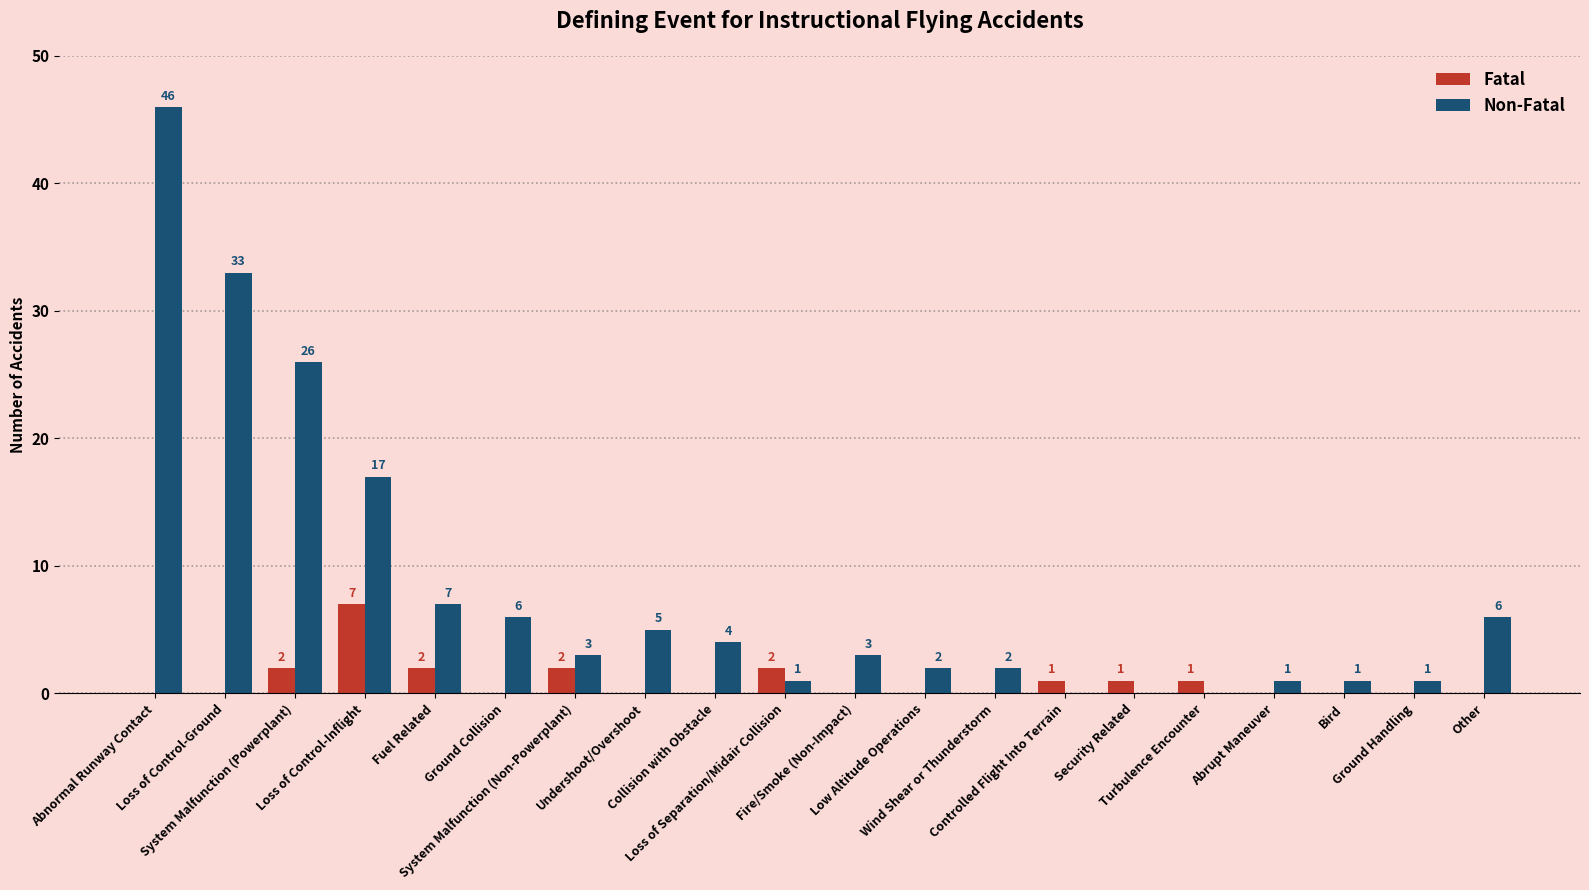

Which series changed the most between Loss of Control-Inflight and Bird?

Non-Fatal